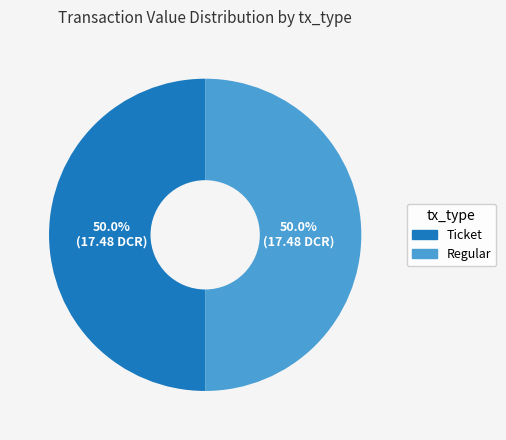

How much of the chart is everything except Ticket?

50.0%